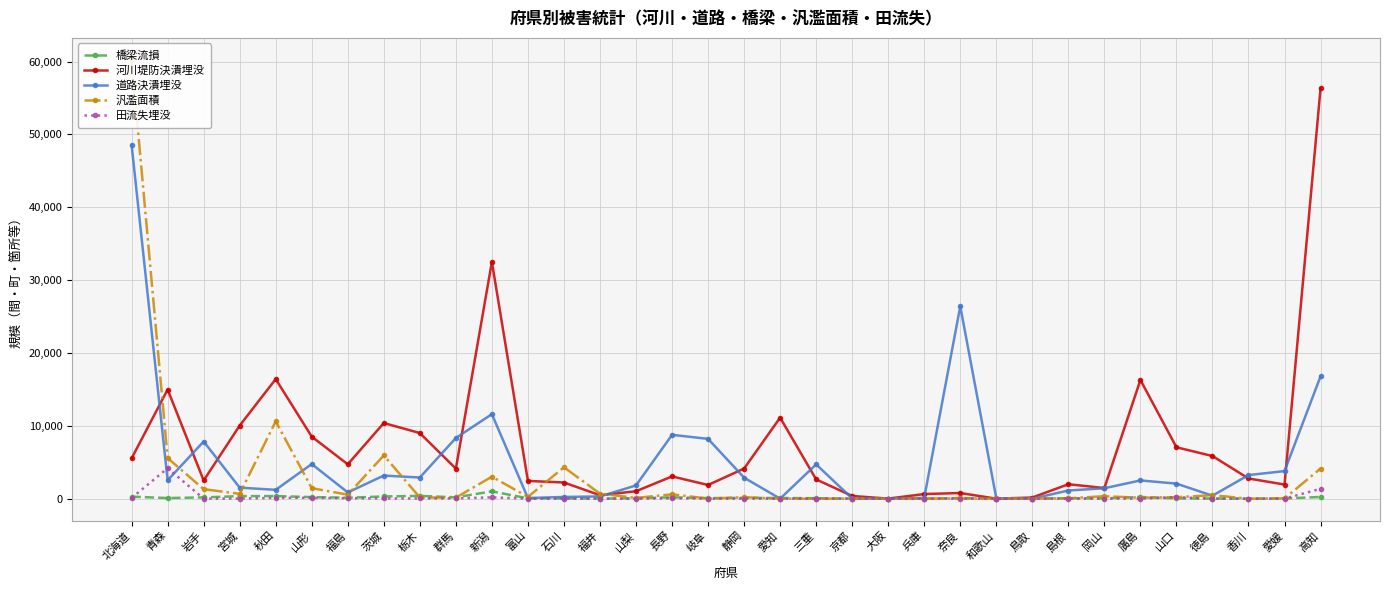

True or false: 河川堤防決潰埋没 has more than 0 interior local peaks.

True